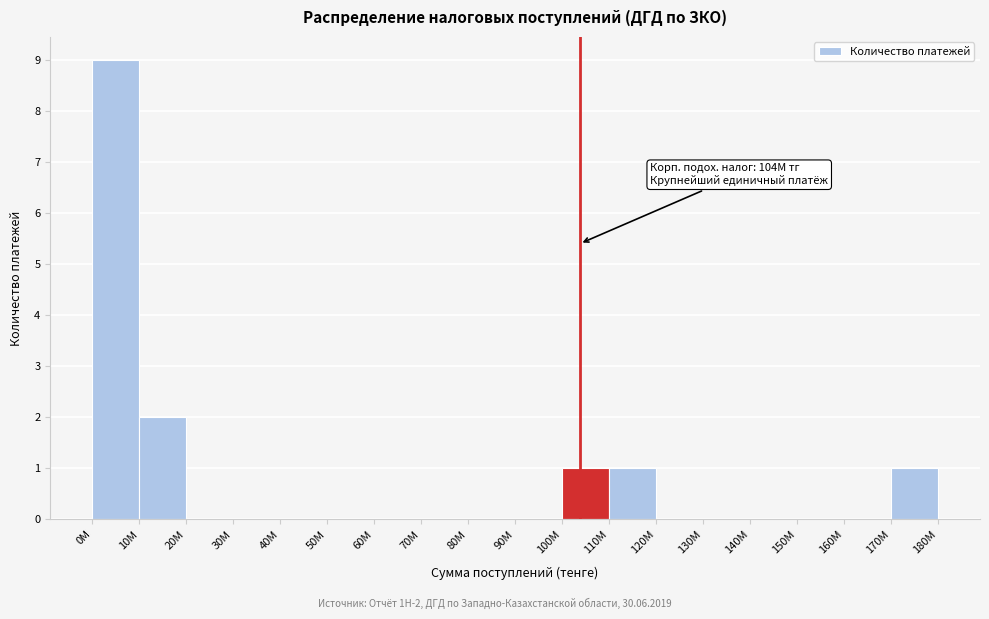

Reading left to right, transcribe all the data shown in this chart.

0М=9	10М=2	20М=0	30М=0	40М=0	50М=0	60М=0	70М=0	80М=0	90М=0	100М=1	110М=1	120М=0	130М=0	140М=0	150М=0	160М=0	170М=1